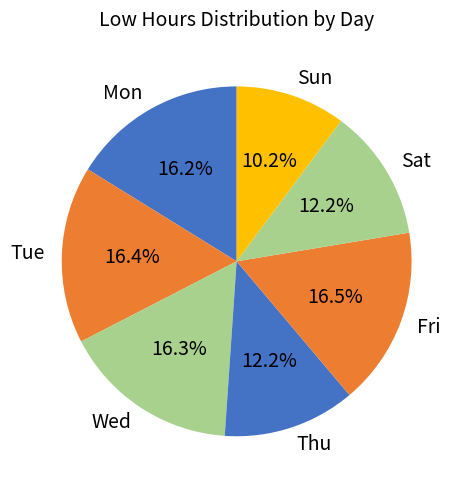

What is the ratio of the value at Sun to the value at Tue?

0.6